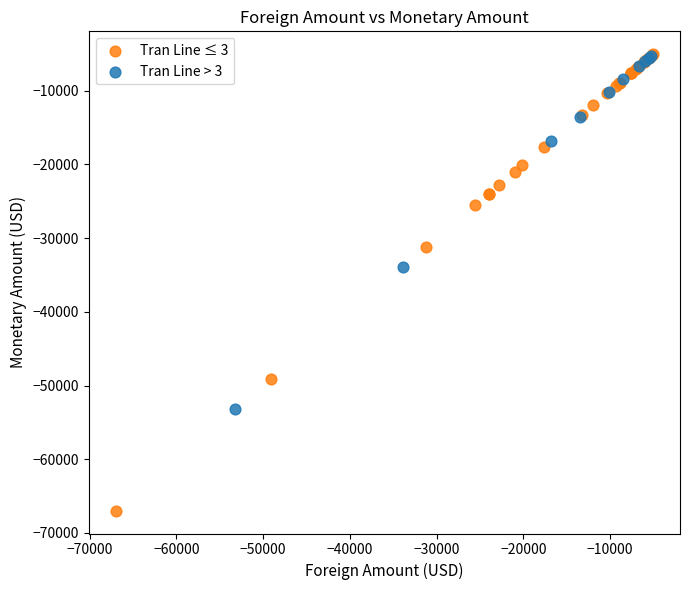

Which series reaches the minimum Y coordinate?

Tran Line ≤ 3